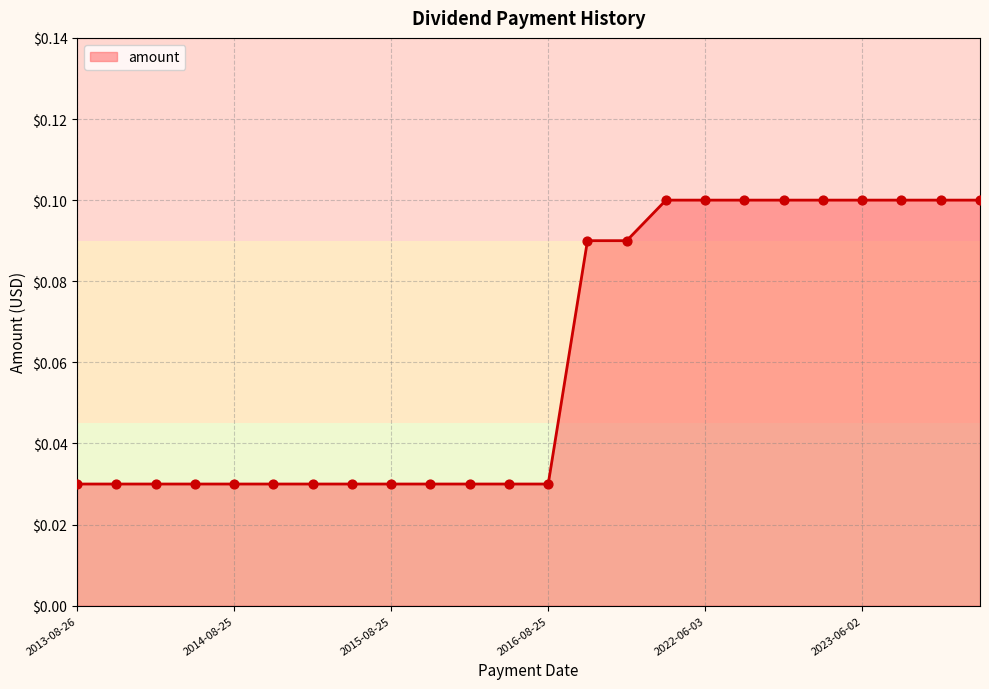

Is this an area chart (filled region under the line)?

Yes